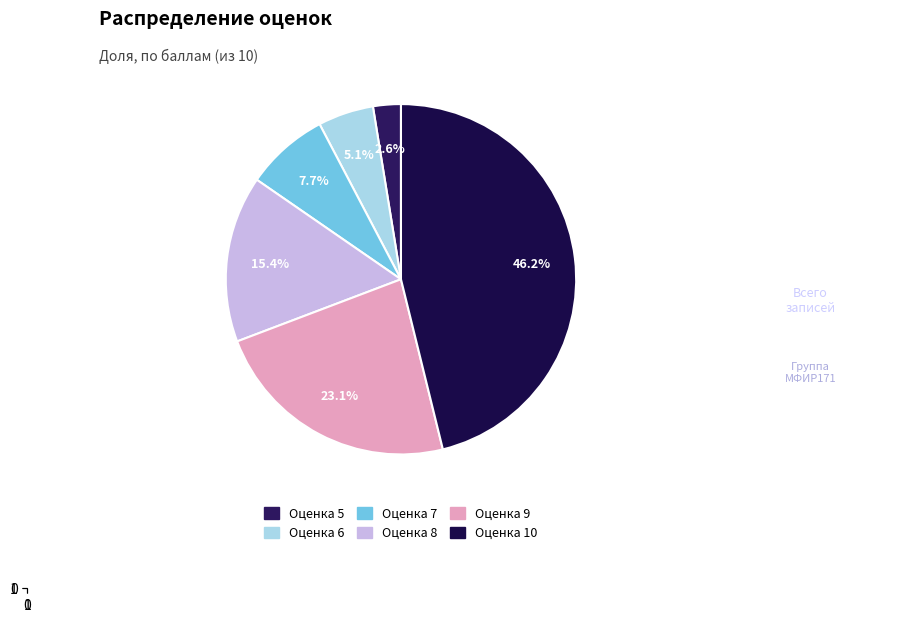

How many slices are in this pie chart?

6